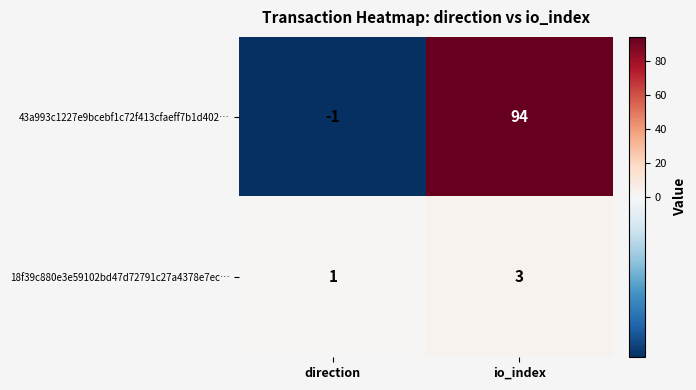

What is the total value across all series at io_index?

97